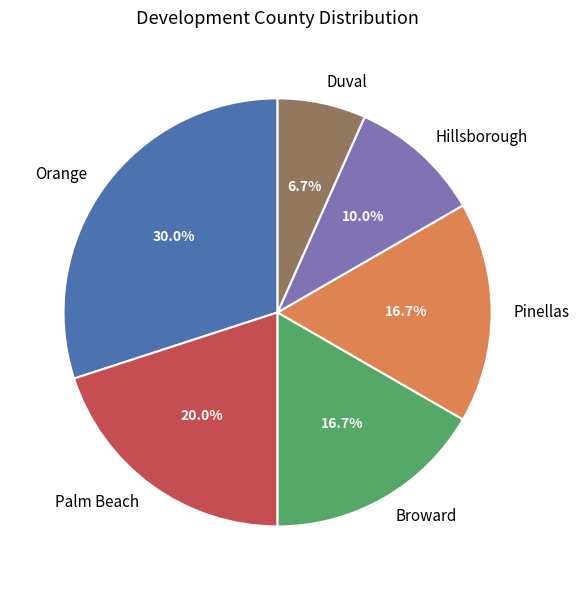

What is the ratio of the value at Duval to the value at Broward?

0.4